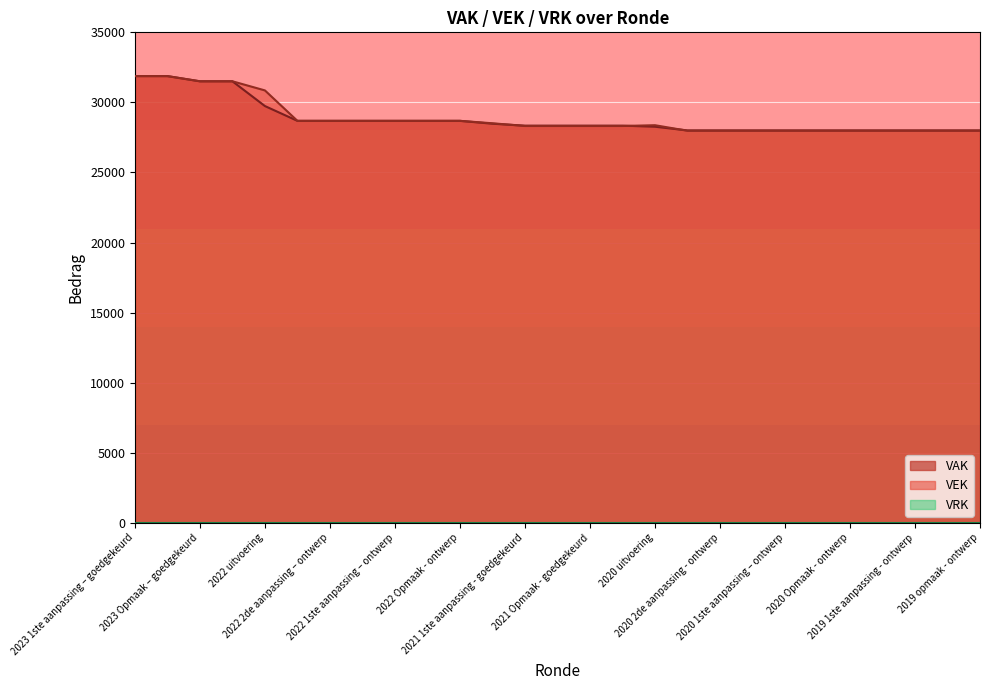

Where does the data first go above 28317?

2023 1ste aanpassing – goedgekeurd